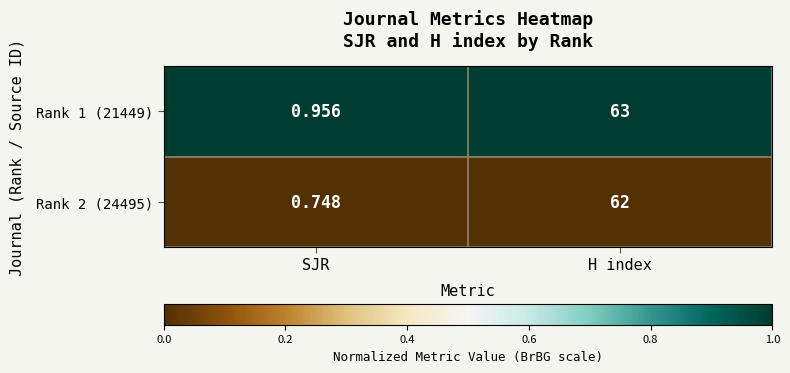

At which category is the sum across all series the highest?

H index